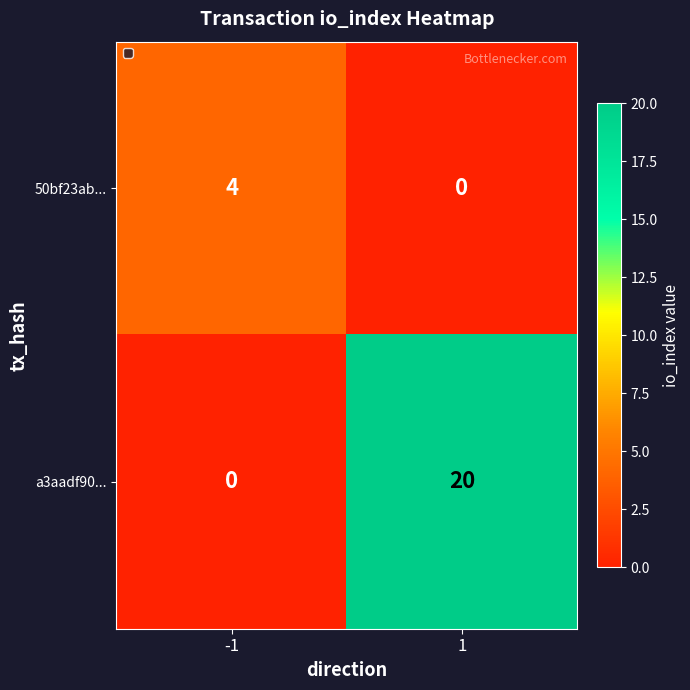

What is the sum of the 50bf23ab... values at 1 and -1?

4